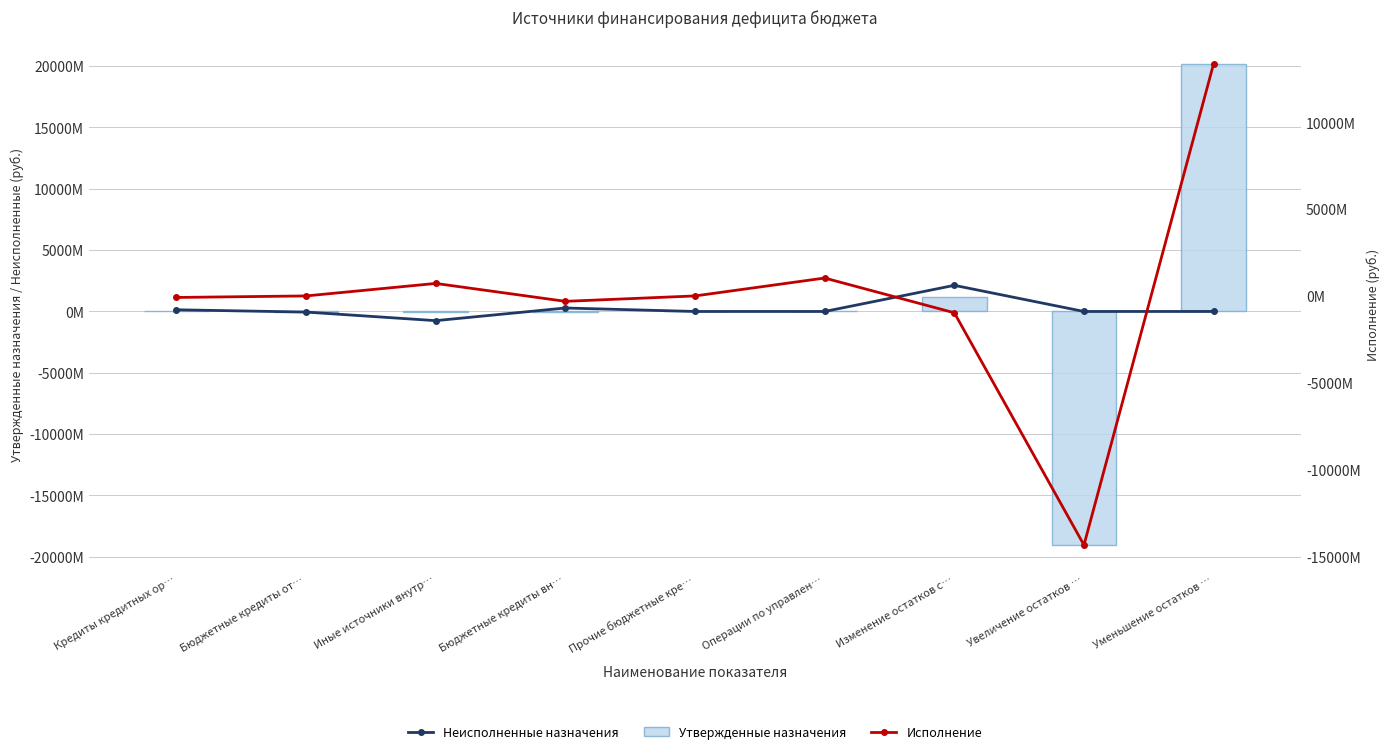

How many groups of bars are there?

9